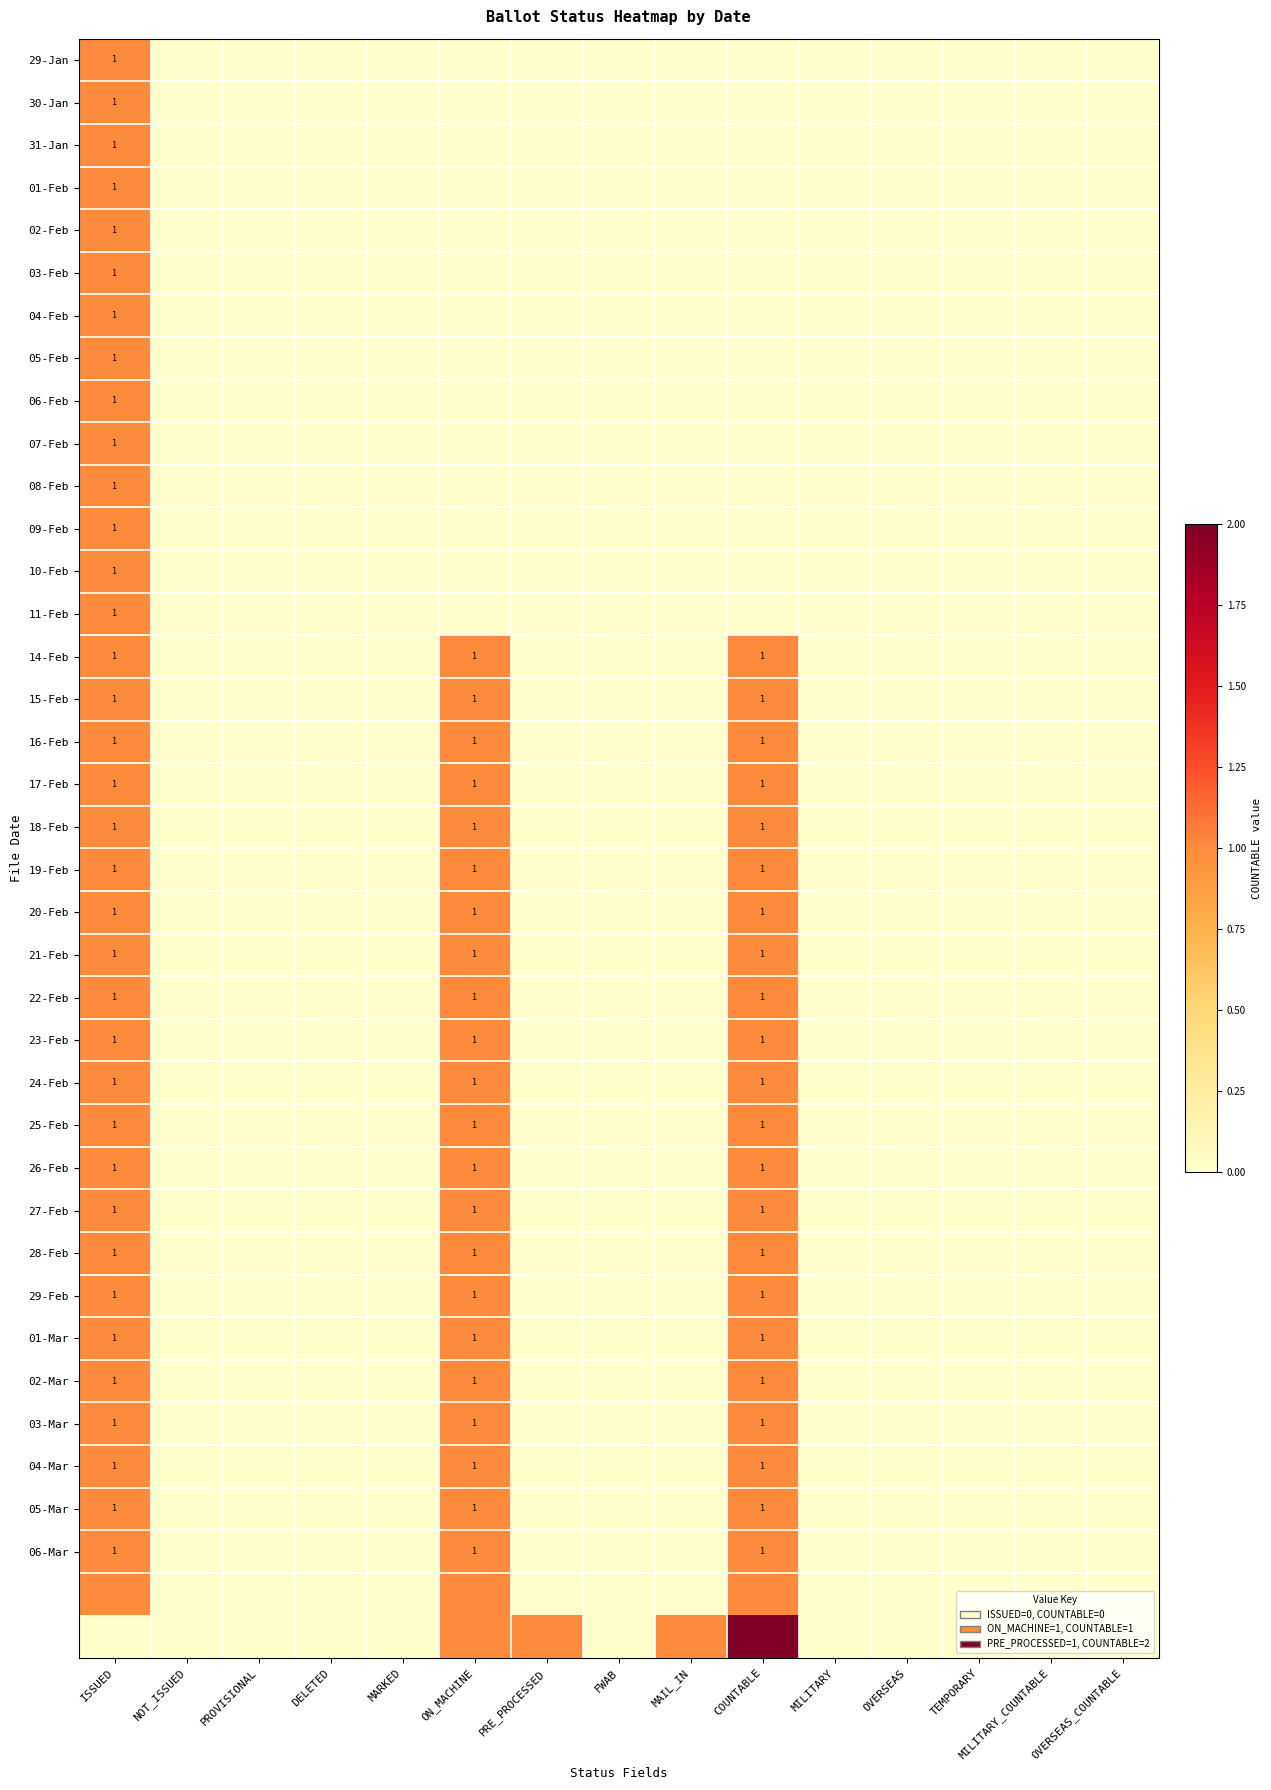

True or false: 08-Feb has a value of 1 at ISSUED.

True